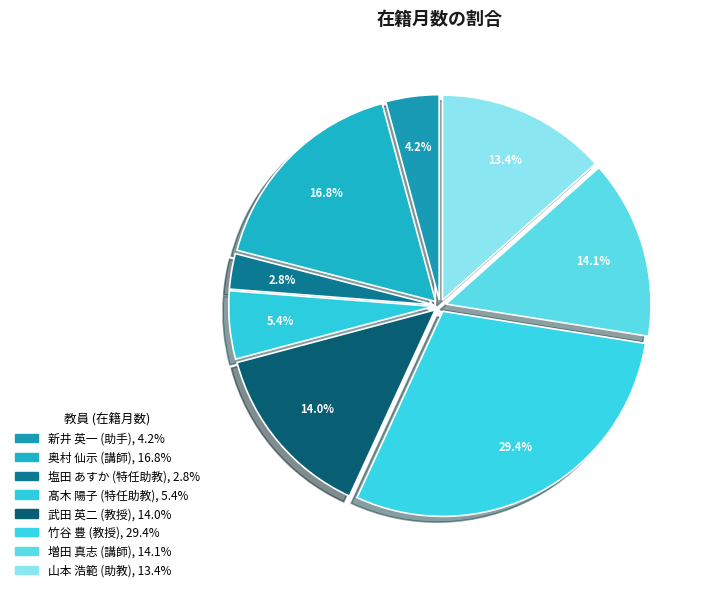

What is the smallest slice in the pie chart?

塩田 あすか
(特任助教)